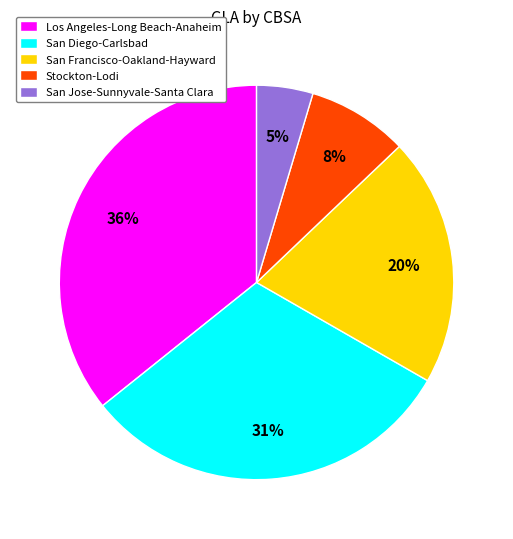

True or false: San Jose-Sunnyvale-Santa Clara accounts for 5% of the total.

True